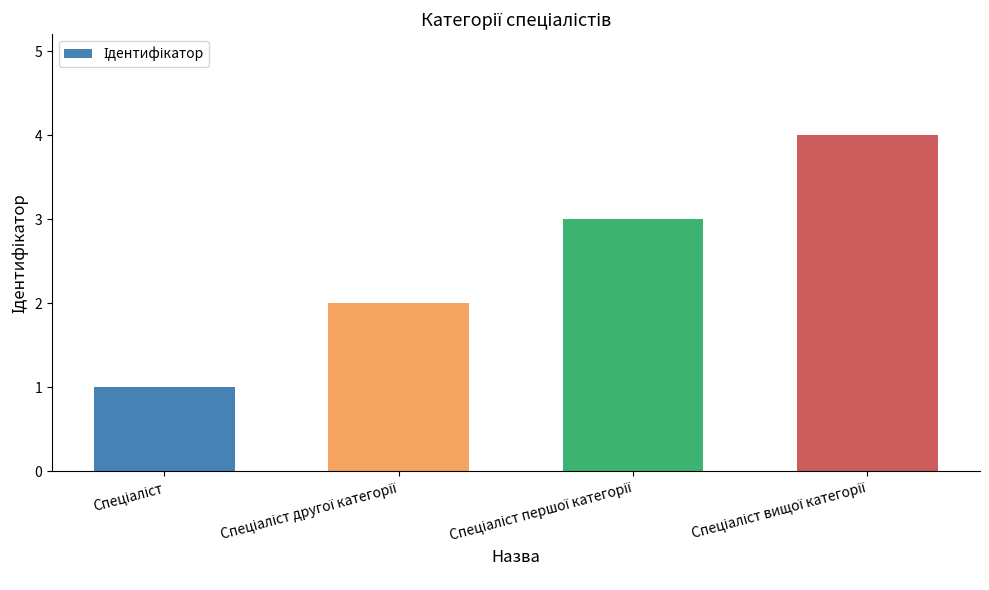

Does the chart contain stacked bars?

No